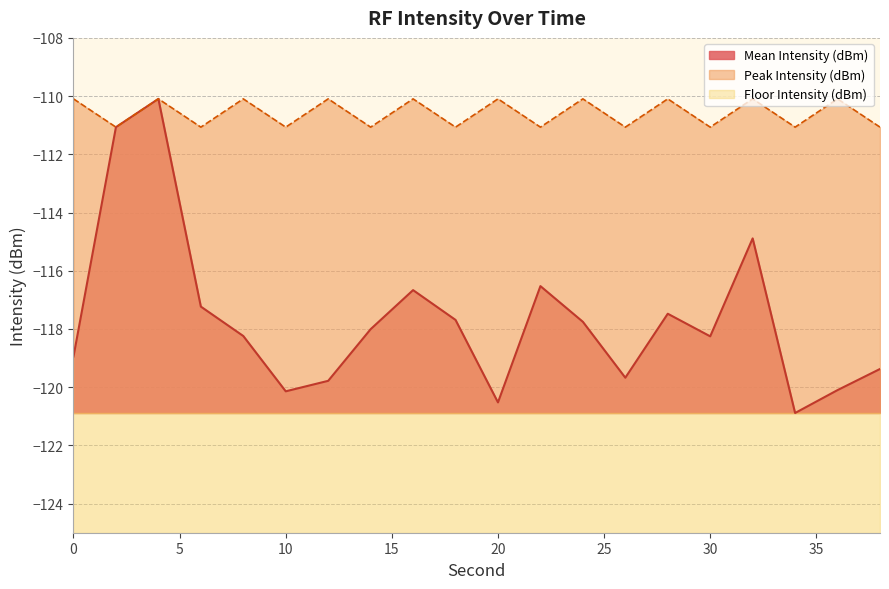

How many lines are shown in the chart?

2